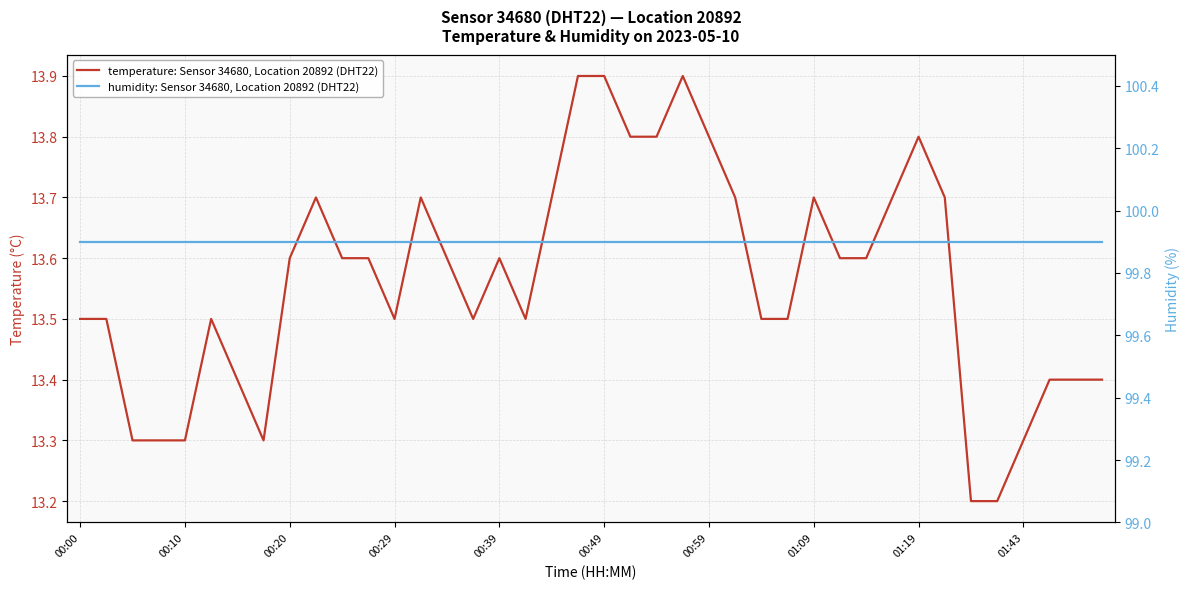

True or false: temperature: Sensor 34680, Location 20892 (DHT22) and humidity: Sensor 34680, Location 20892 (DHT22) cross at least once.

False